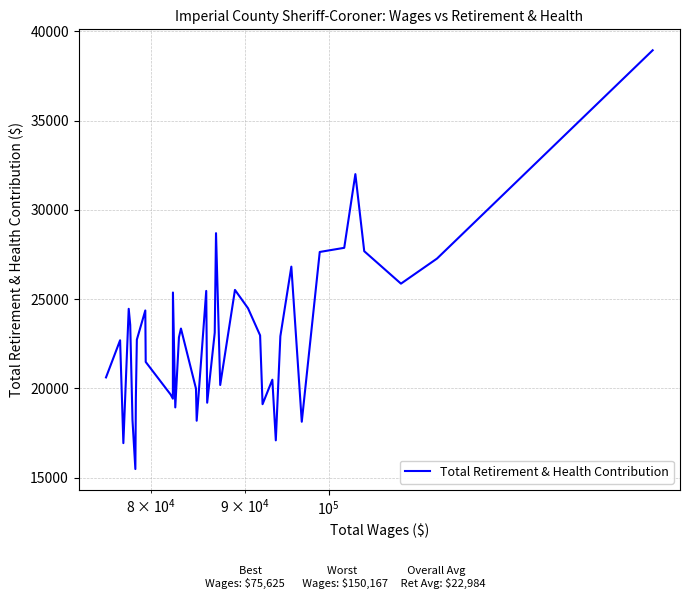

What is the difference between the maximum and minimum values?

23458